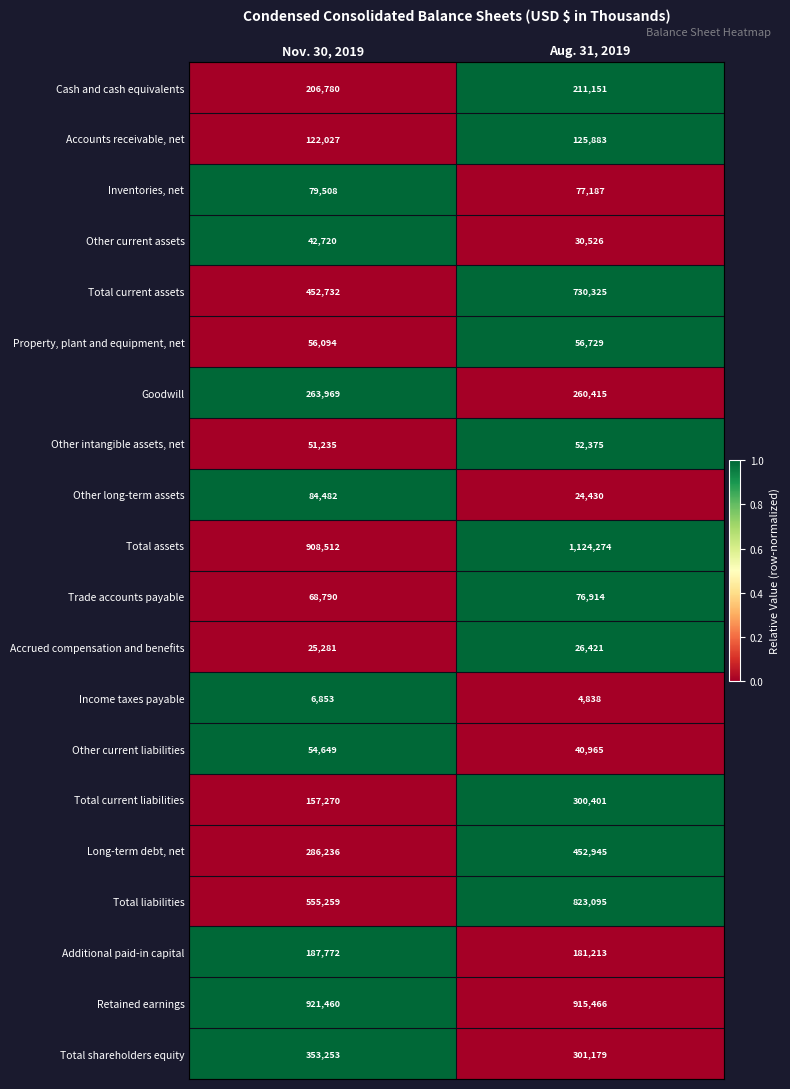

True or false: Total assets has a value of 240676 at Nov. 30, 2019.

False